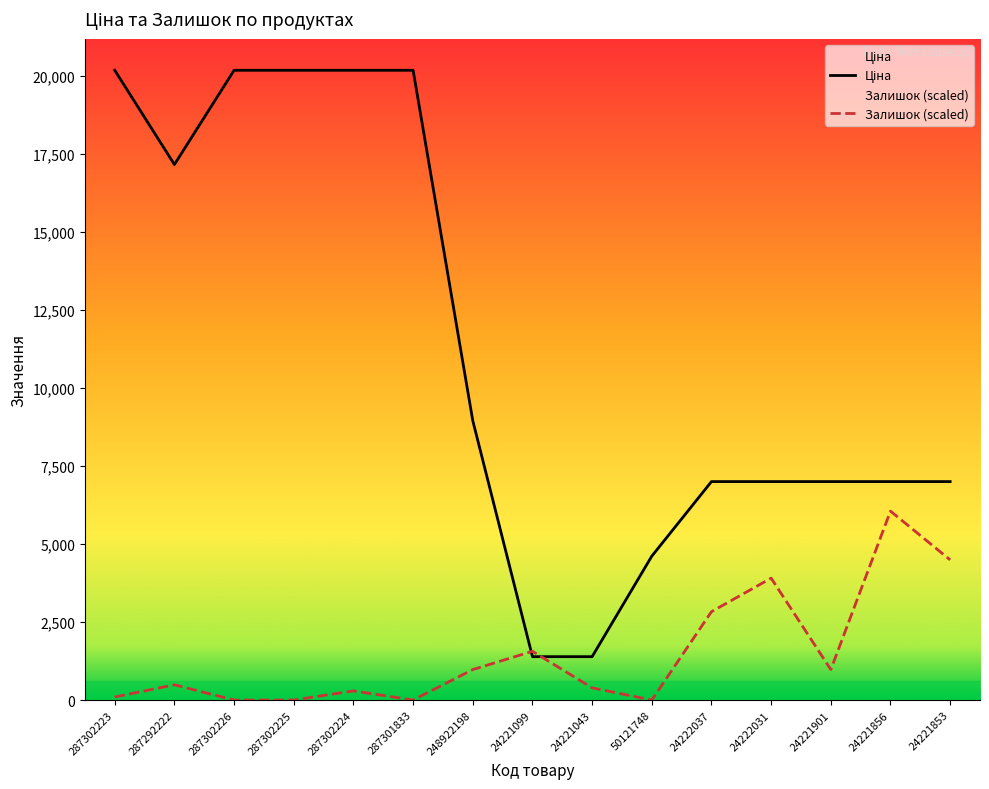

Reading left to right, what are all the values shown in this chart?

Ціна: 287302223=20186.0	287292222=17165.0	287302226=20186.0	287302225=20186.0	287302224=20186.0	287301833=20186.0	248922198=8955.1	24221099=1390.7	24221043=1390.7	50121748=4612.5	24222037=7002.6	24222031=7002.6	24221901=7002.6	24221856=7002.6	24221853=7002.6
Залишок: 287302223=97.7	287292222=488.4	287302226=0.0	287302225=0.0	287302224=293.0	287301833=0.0	248922198=976.7	24221099=1562.8	24221043=390.7	50121748=0.0	24222037=2832.6	24222031=3907.0	24221901=976.7	24221856=6055.8	24221853=4493.0